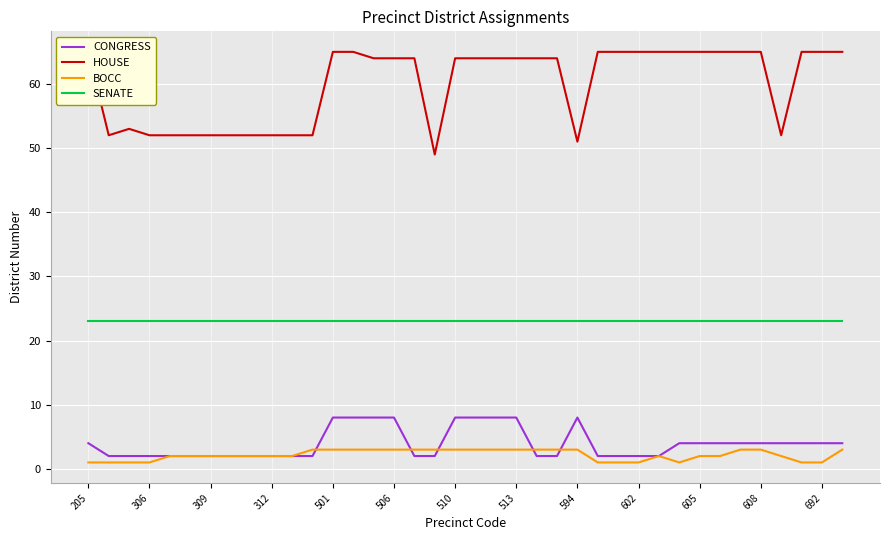

Is this an area chart (filled region under the line)?

No